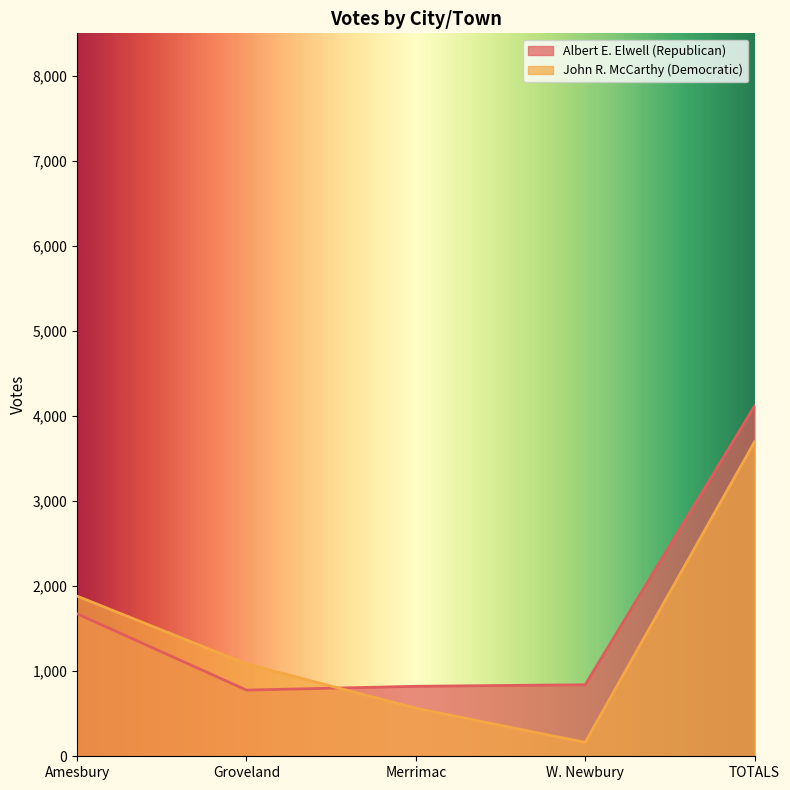

What is the value of the John R. McCarthy (Democratic) point at the 1st from the left?

1883